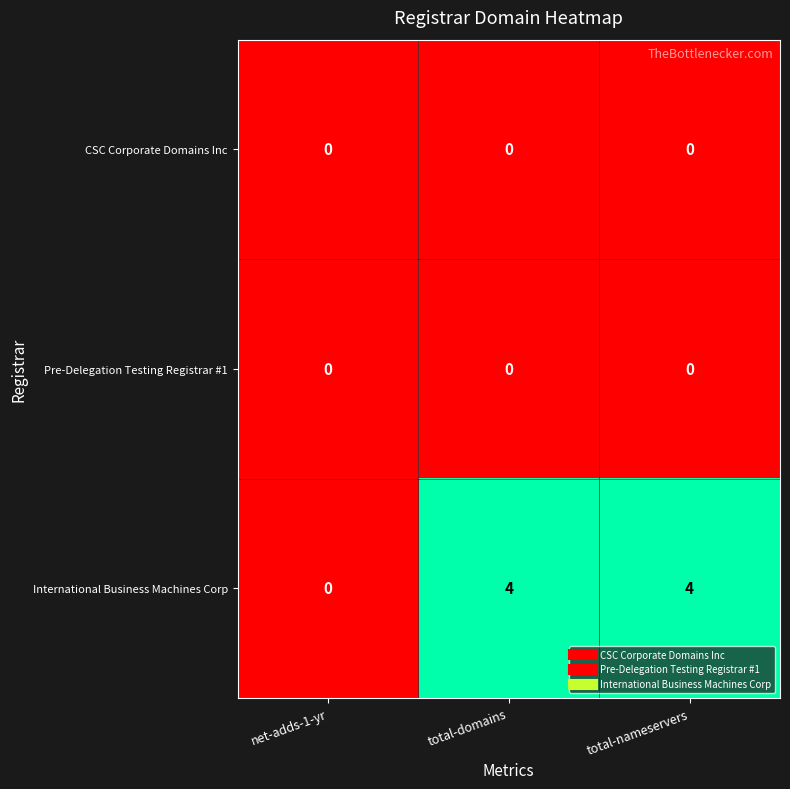

What is the maximum value for International Business Machines Corp?

4